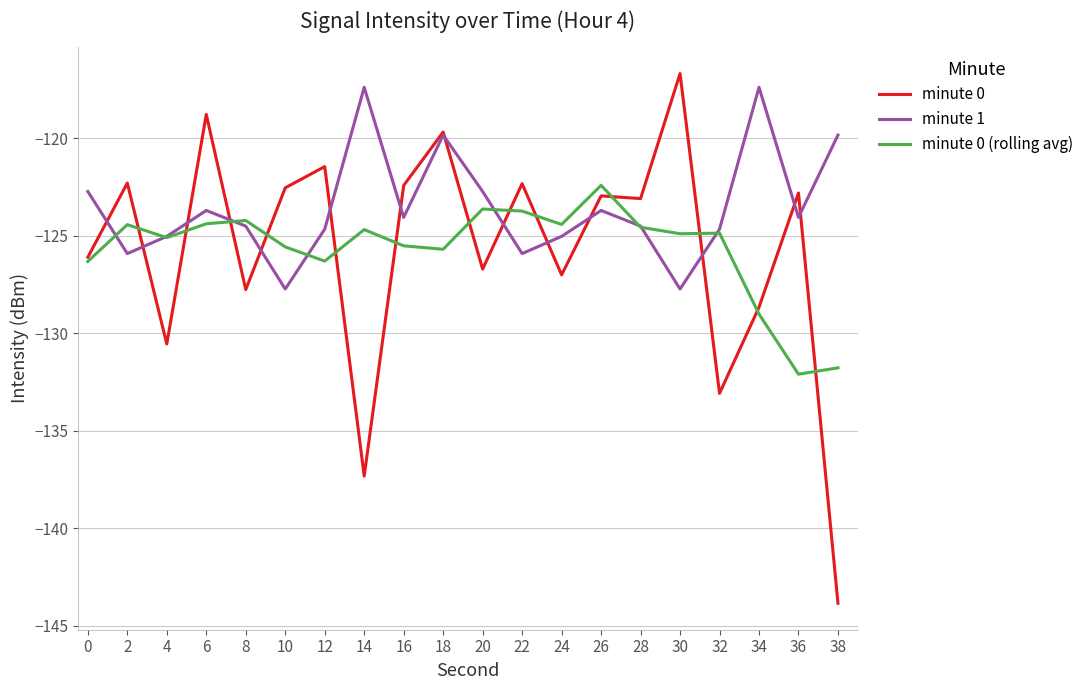

How many lines are shown in the chart?

3